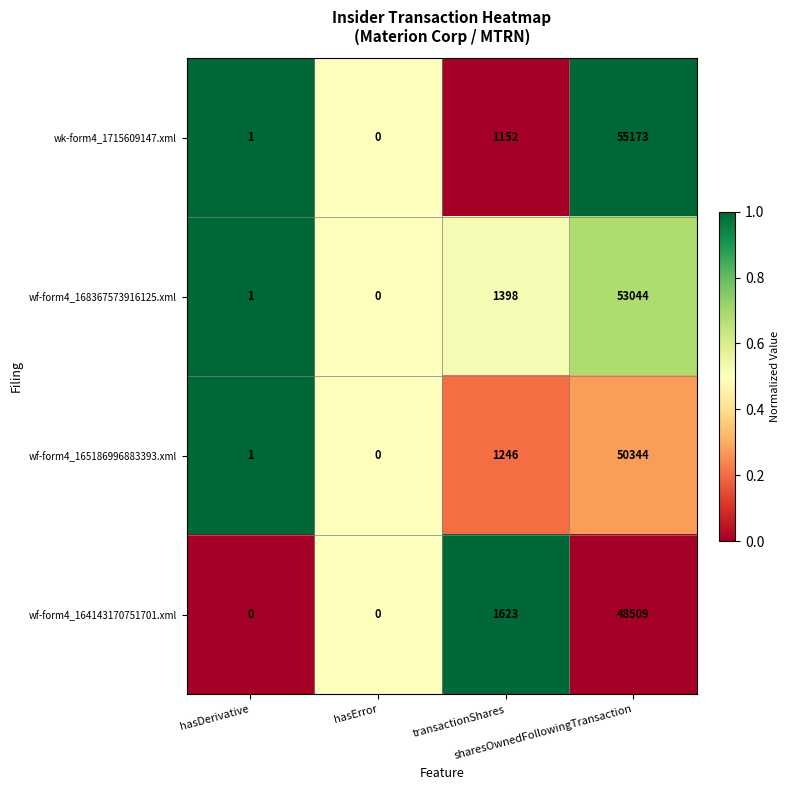

What is the difference between the highest and lowest values at sharesOwnedFollowingTransaction?

6664